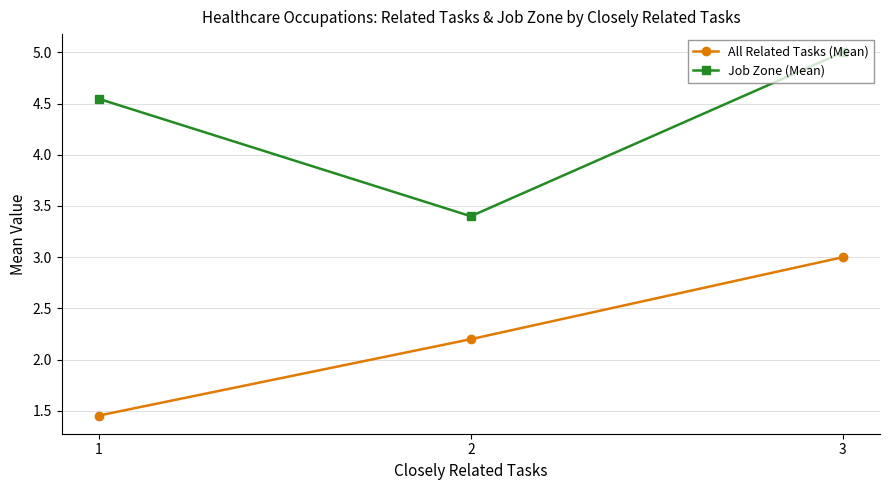

What is the difference between the All Related Tasks (Mean) values at 2 and 1?

0.7